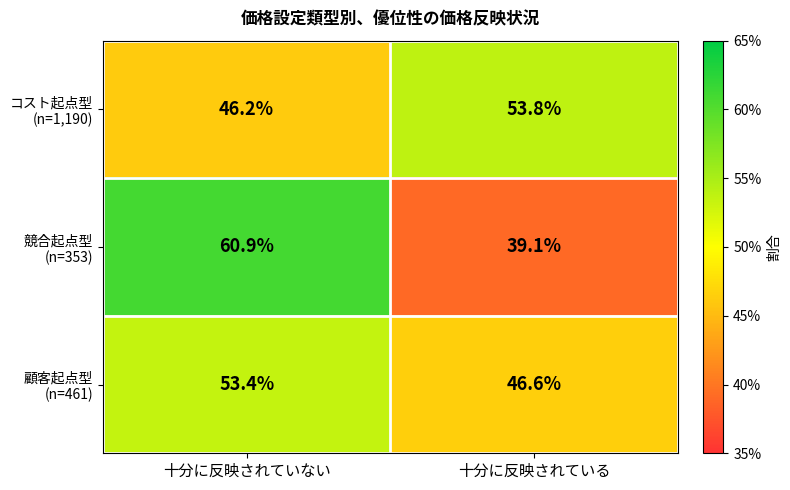

What is the spread (max minus min) of values at 十分に反映されている?

14.7